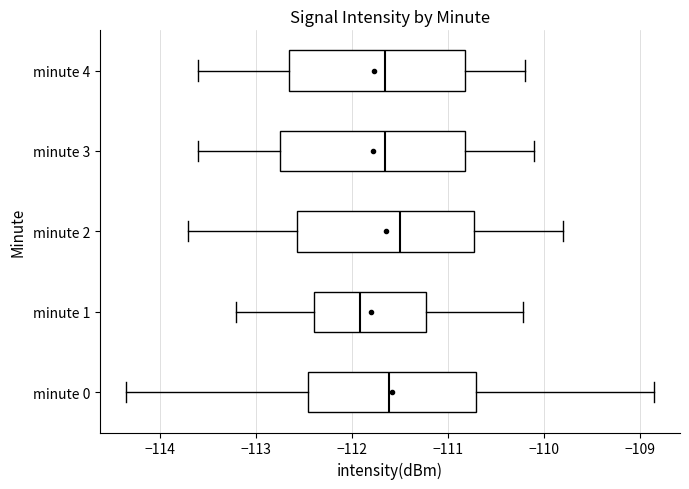

Which box's median line is the furthest to the left?

minute 1